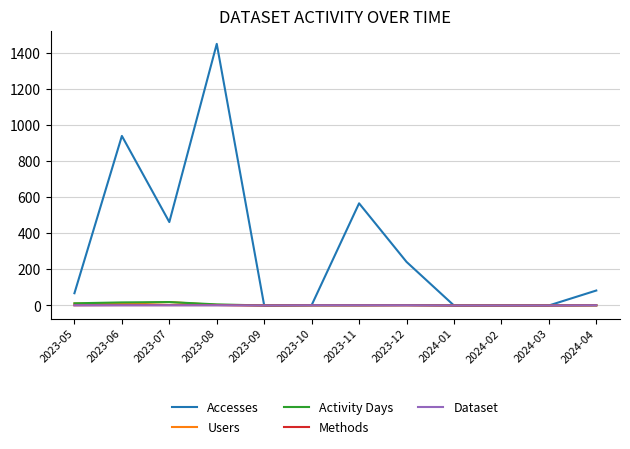

At which category is the sum across all series the highest?

2023-08